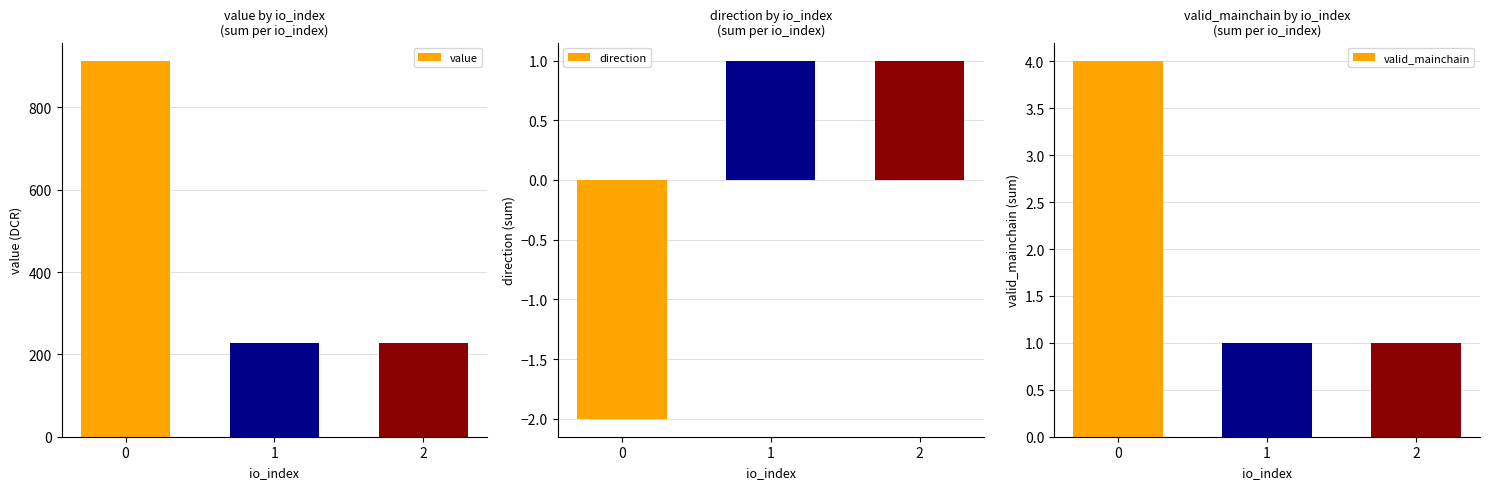

How many data points in valid_mainchain are above 1?

1